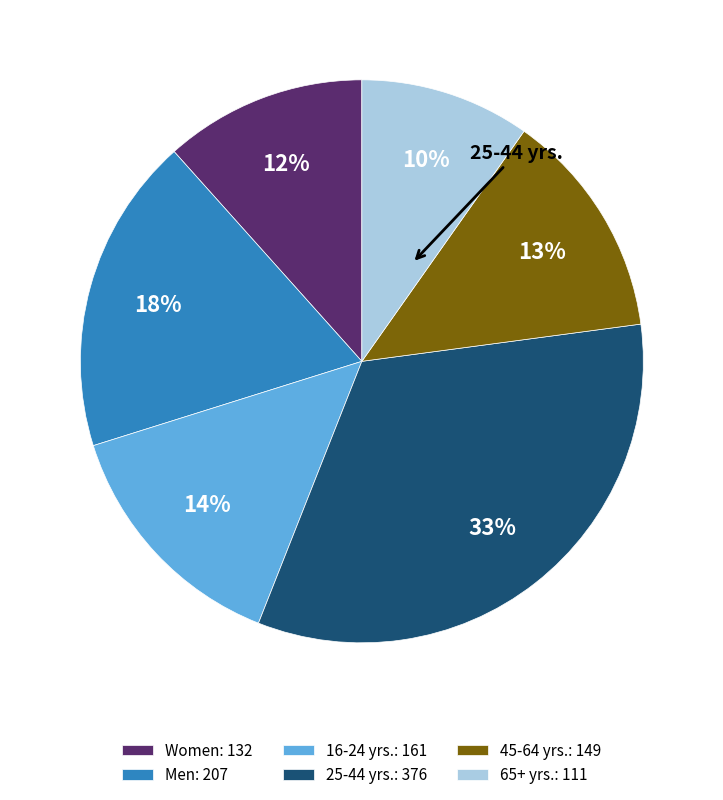

To the nearest percent, what is the average slice percentage?

17%